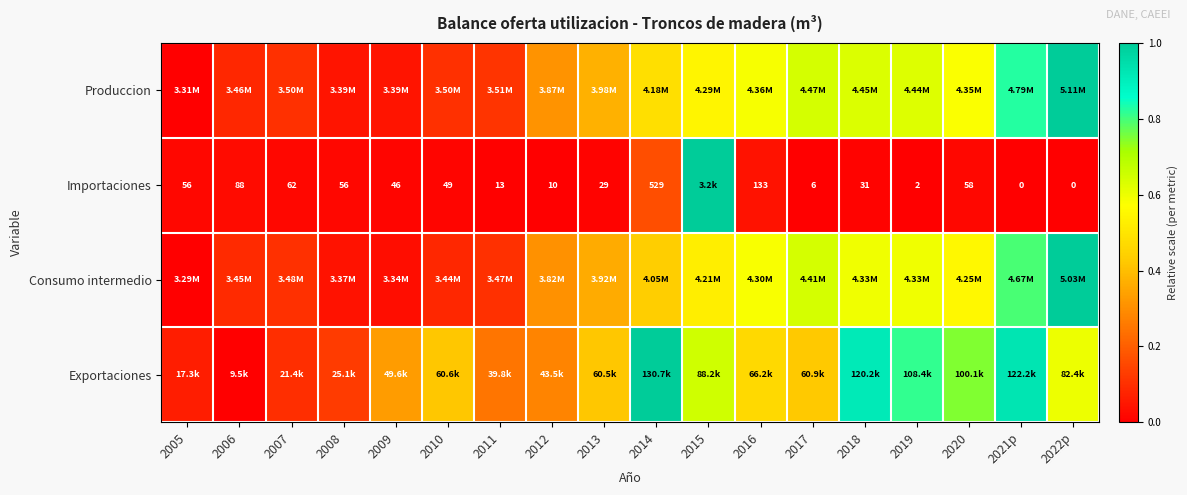

How many positive values does the Produccion series have?

17